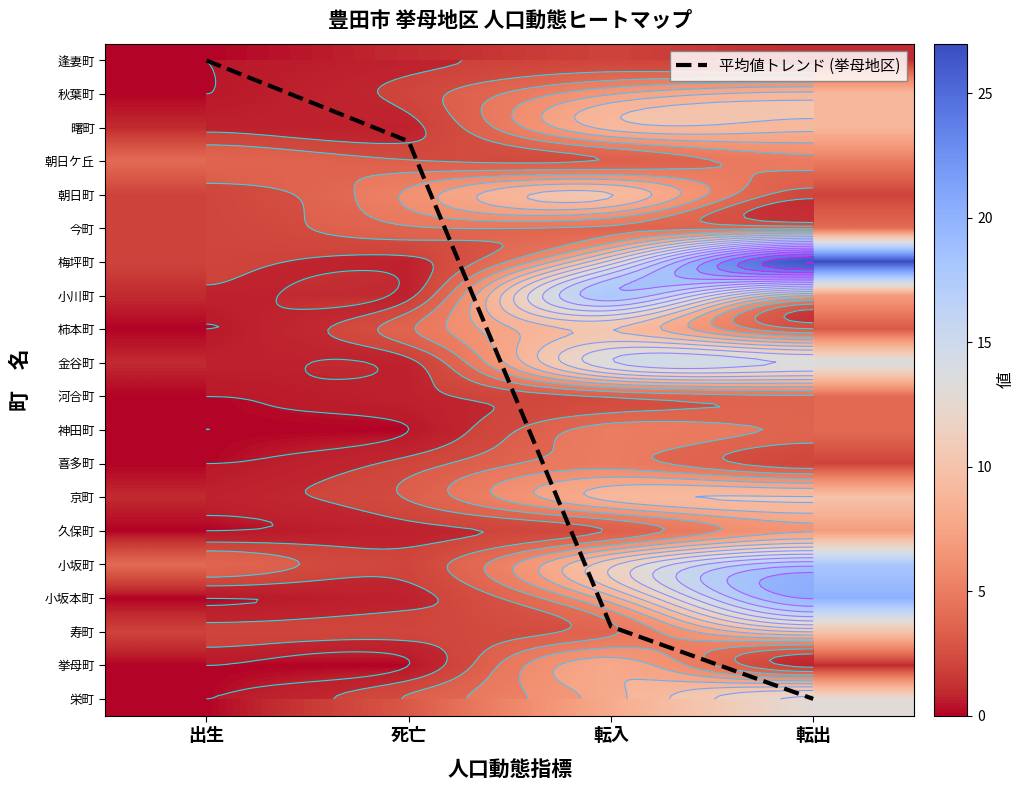

What is the total value across all series at 死亡?

41.4